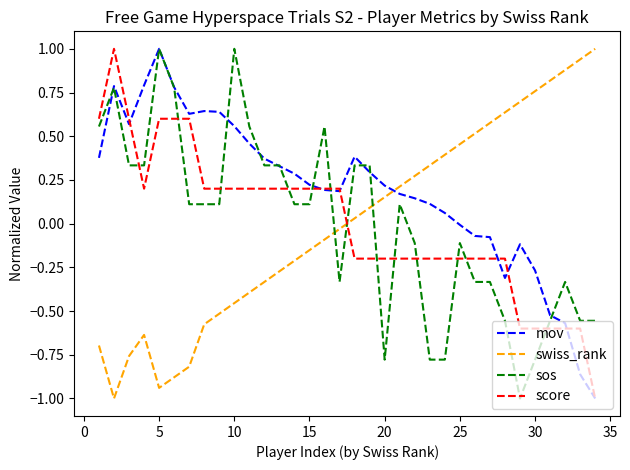

What is the maximum value for swiss_rank?

1.0